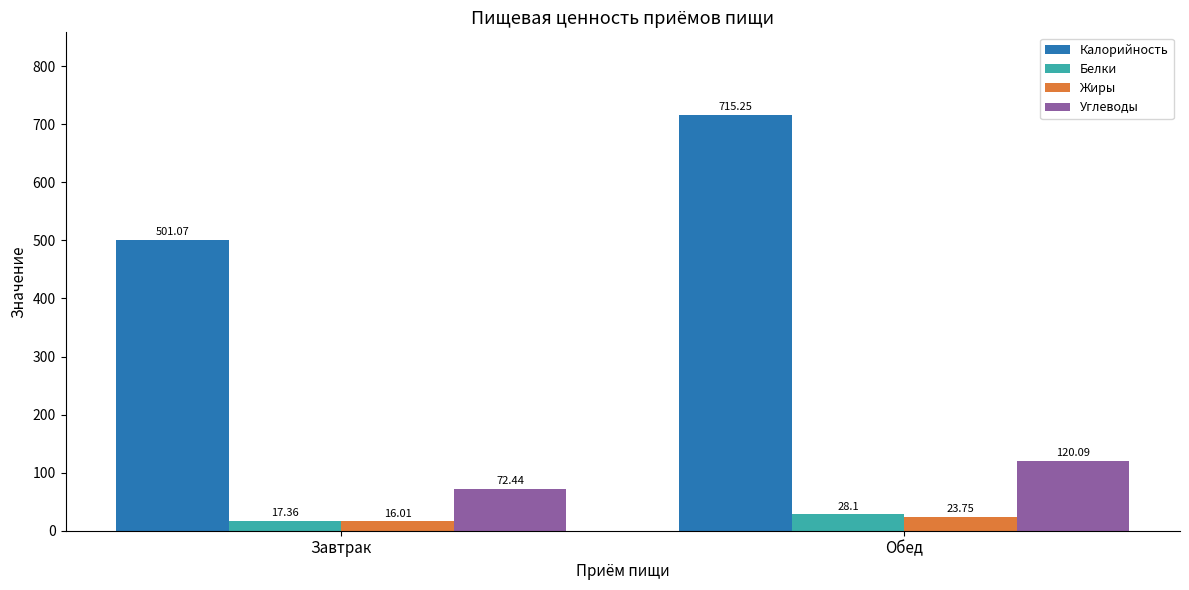

What is the sum of the Калорийность values at Завтрак and Обед?

1216.3